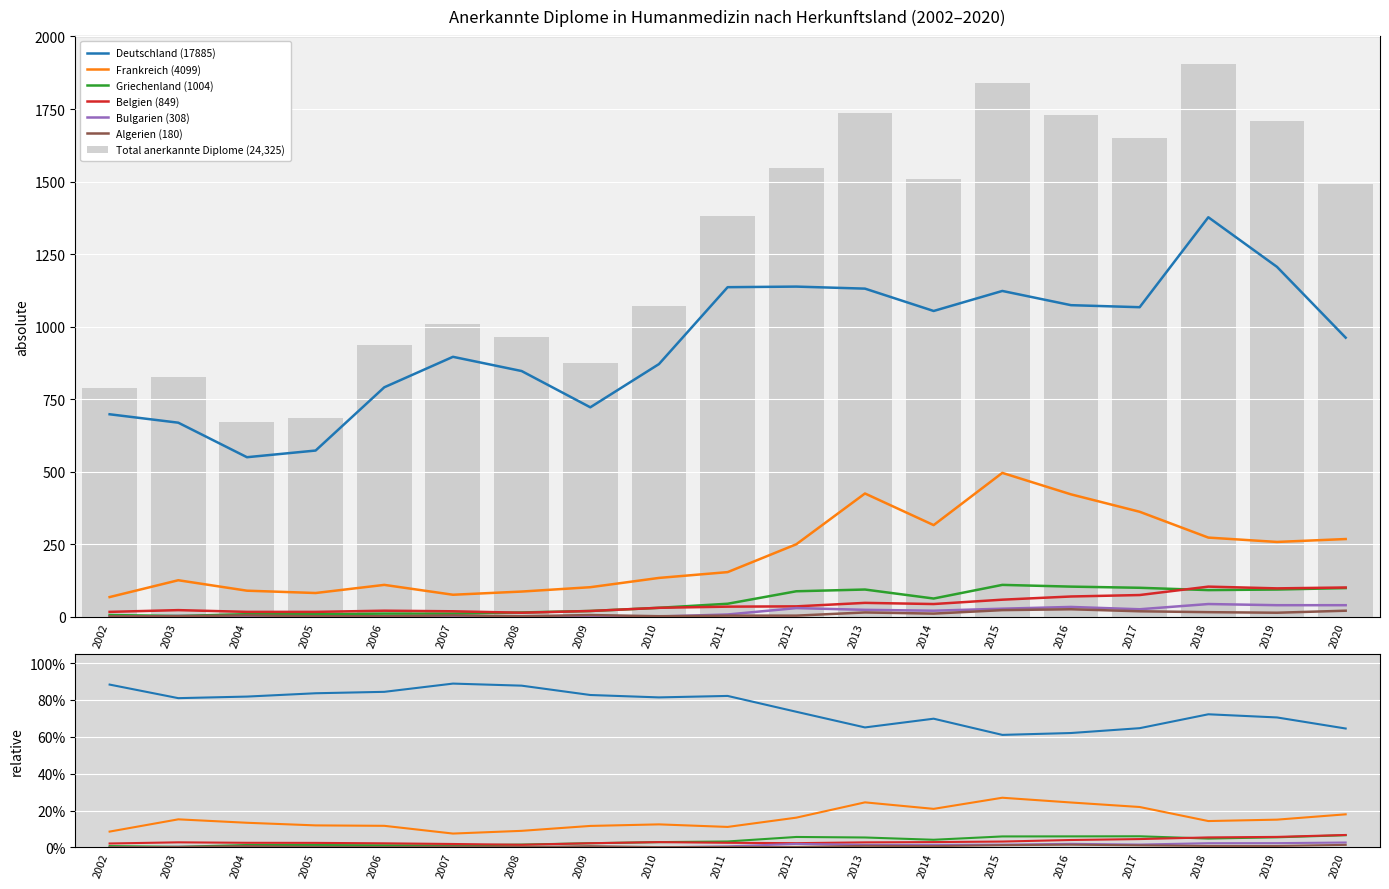

Reading left to right, transcribe all the data shown in this chart.

Deutschland: 698	669	550	573	791	896	847	722	871	1136	1138	1131	1054	1123	1074	1067	1377	1206	962
Frankreich: 68	126	90	82	110	76	87	102	134	154	250	425	316	496	422	362	273	258	268
Griechenland: 6	3	9	9	11	11	15	20	31	45	88	94	63	110	104	100	92	94	99
Belgien: 17	23	17	17	21	19	14	20	31	35	36	48	44	59	70	75	104	98	101
Bulgarien: 0	3	1	2	2	1	0	3	1	8	30	24	21	28	34	26	44	40	40
Algerien: 1	2	5	2	2	5	2	6	2	4	4	15	11	23	26	19	16	14	21